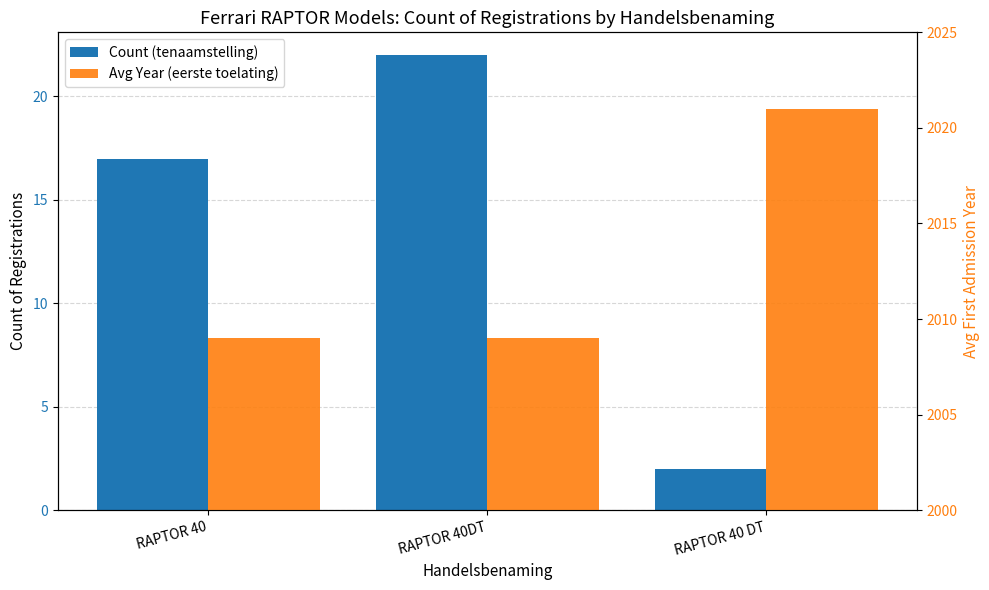

Count the number of categories in the chart.

3